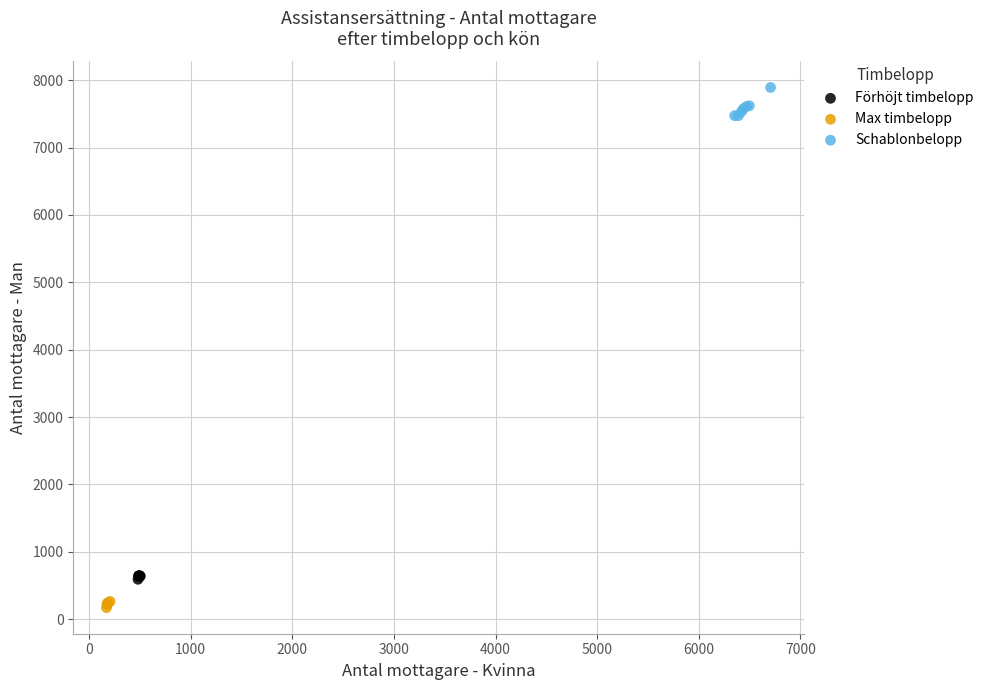

Which series reaches the minimum Y coordinate?

Max timbelopp